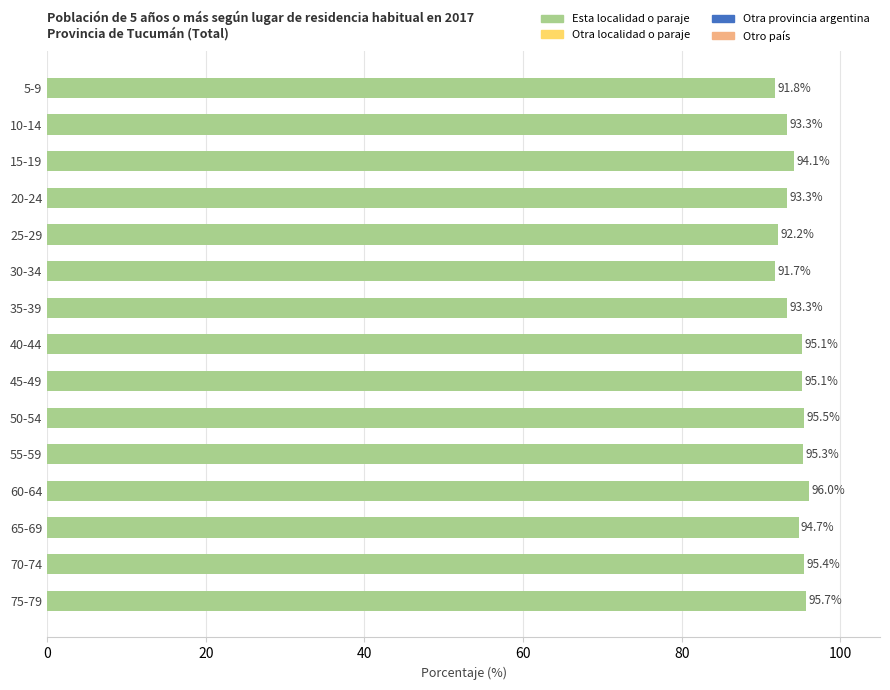

What is the ratio of the value at 5-9 to the value at 65-69?

1.0